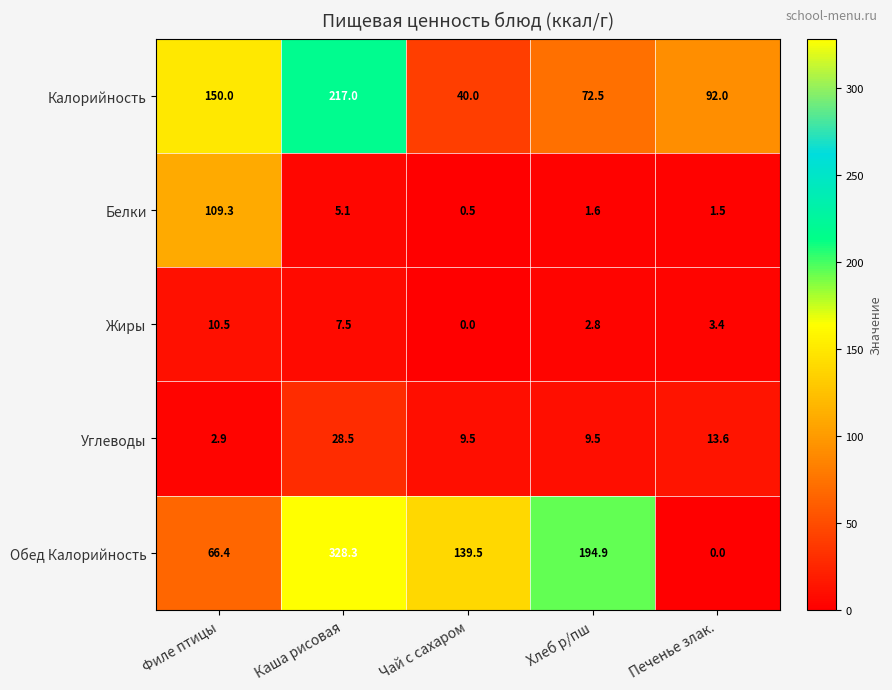

The Жиры series shows 10.5 at Филе птицы. True or false?

True